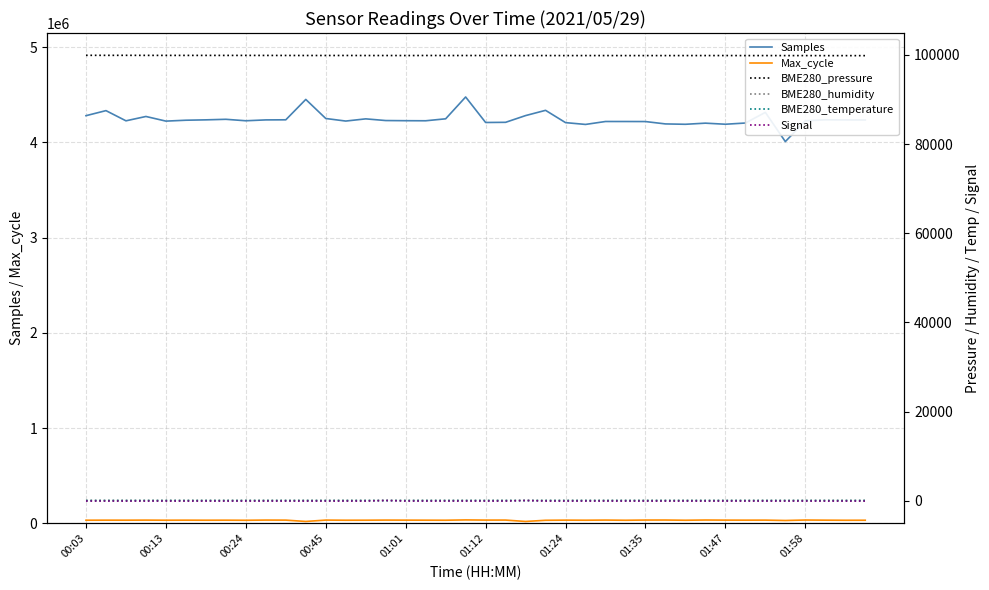

What is the difference between the highest and lowest values at 14?

4248266.0